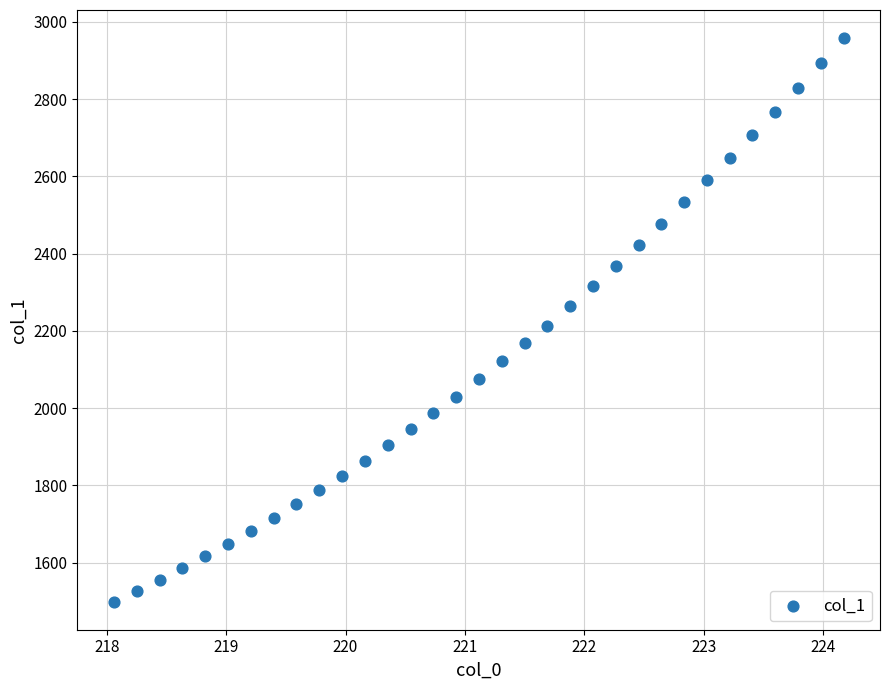

What is the range of X values (max minus min)?

6.1